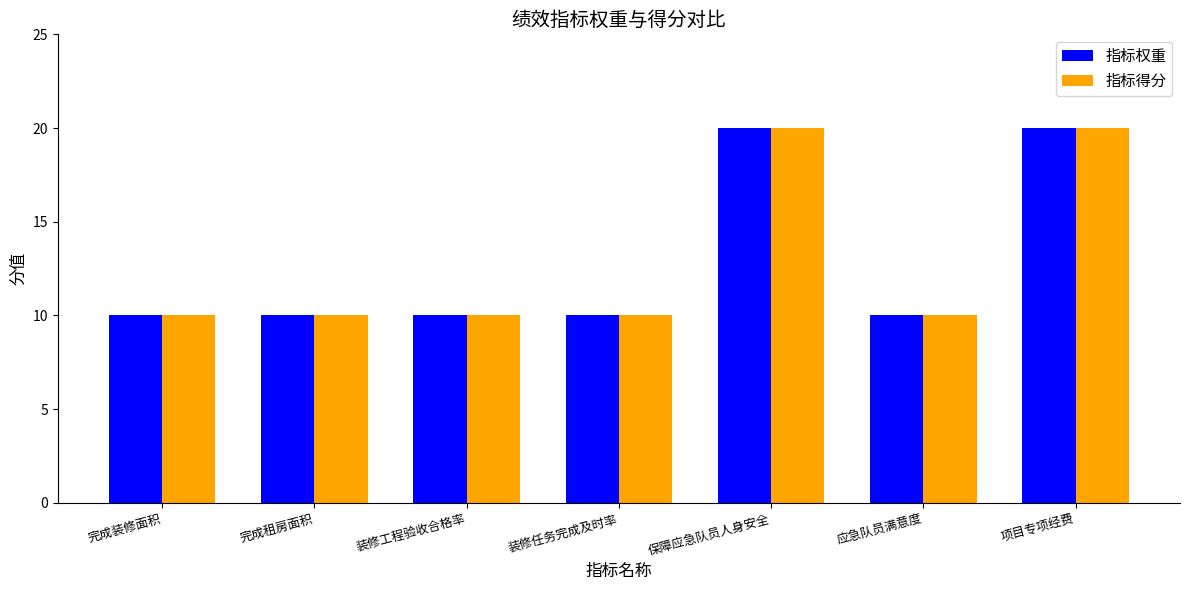

What is the greatest value displayed?

20